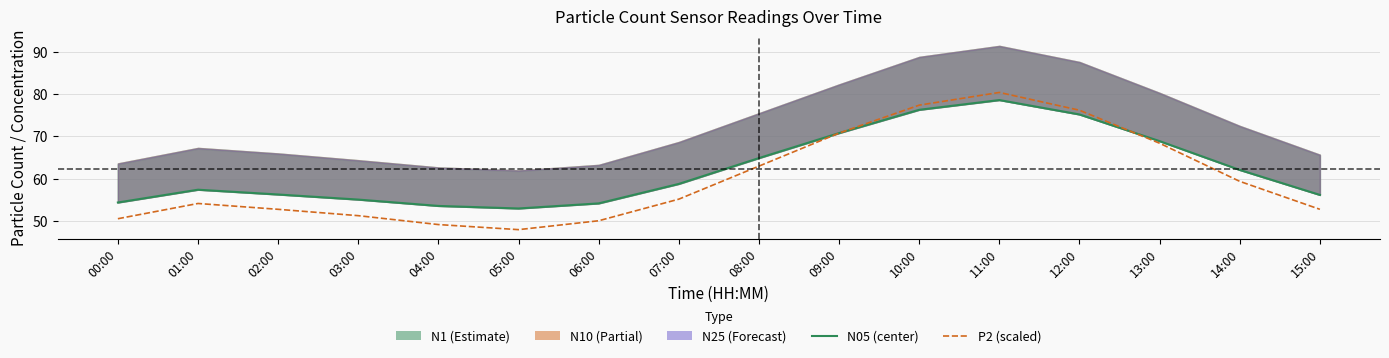

Where do P2 (scaled) and N05 first cross each other?

08:00 and 09:00